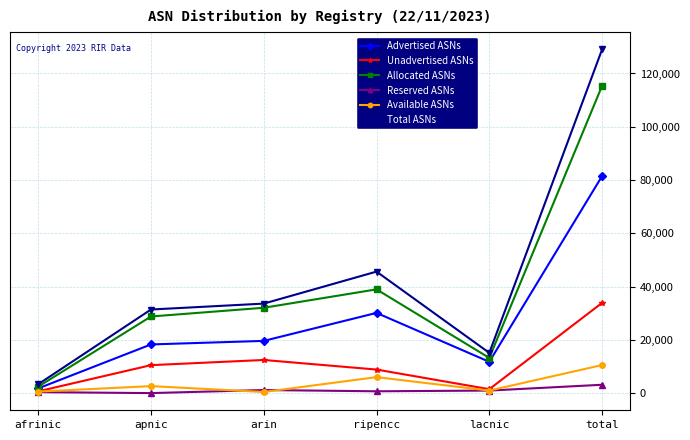

At which label is Advertised ASNs closest to 41620?

ripencc